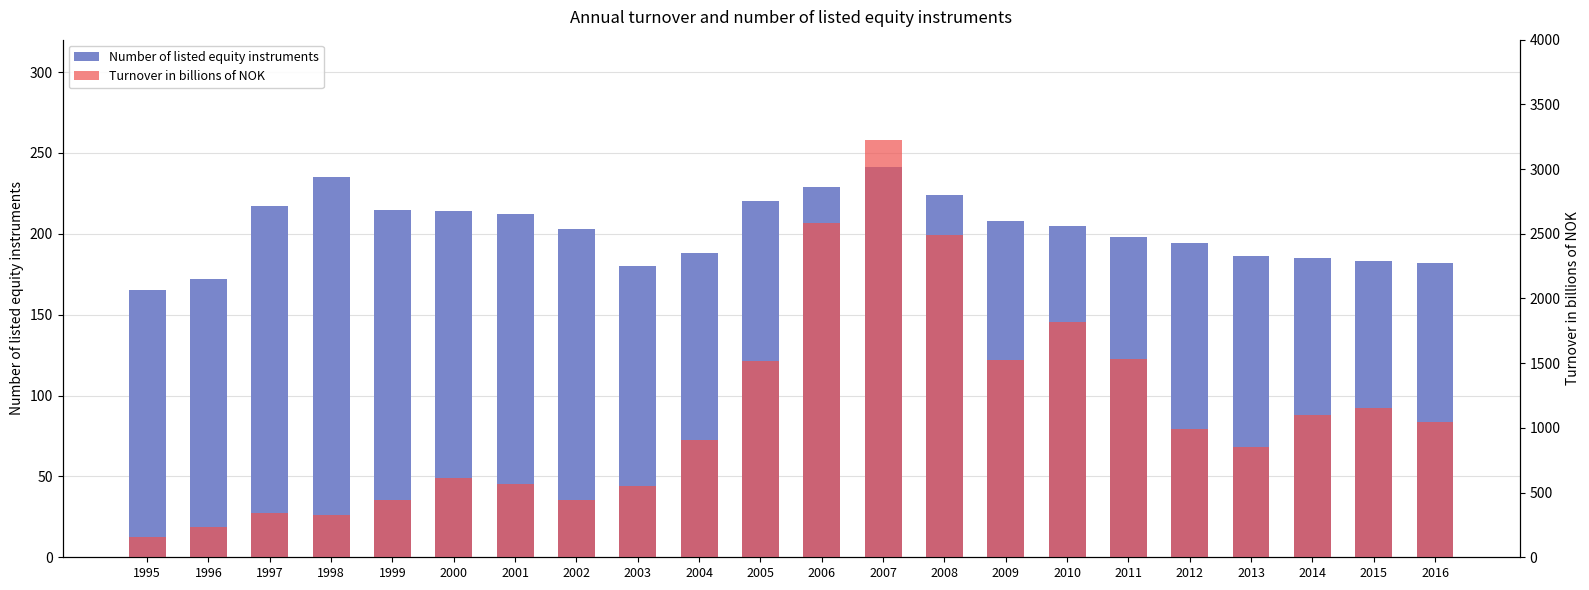

At which label is Turnover in billions of NOK closest to 1689?

2010